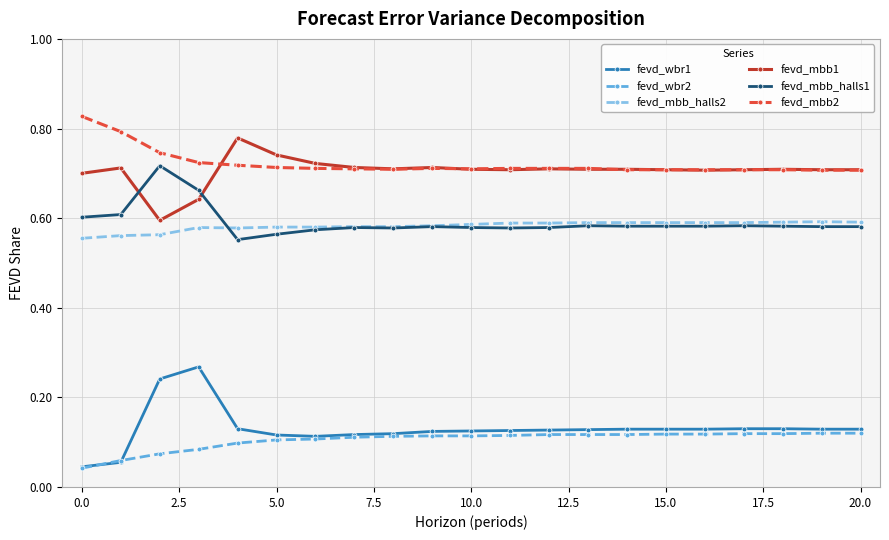

At how many categories does at least one series exceed 0?

21